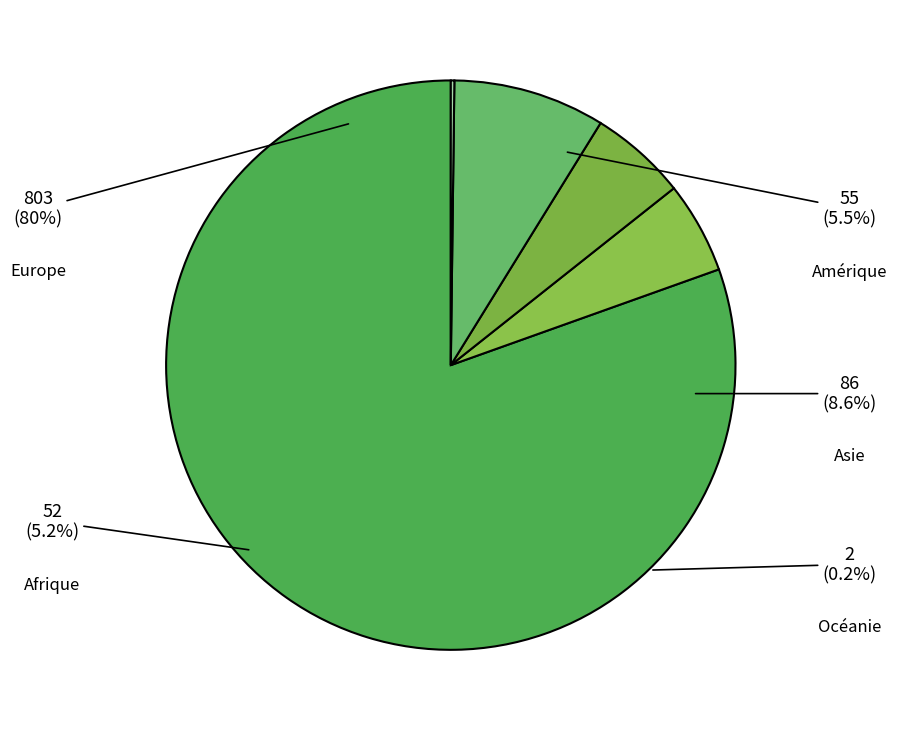

Which slice is the smallest?

Océanie